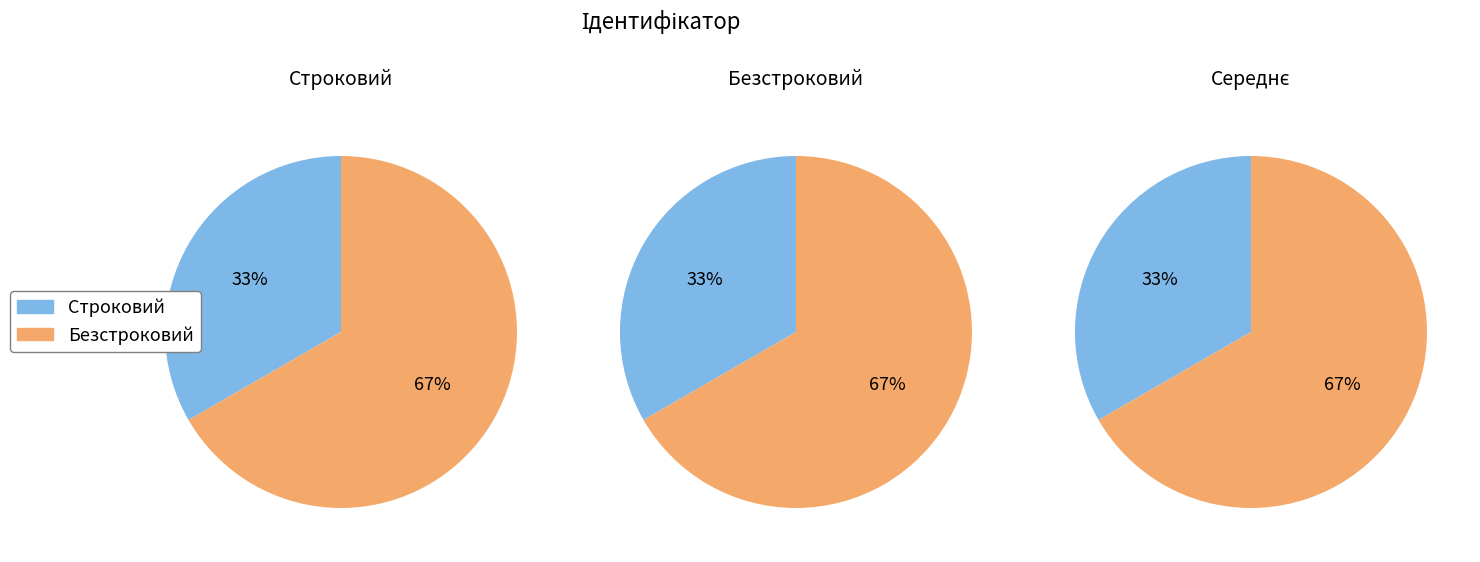

How many segments does this pie chart have?

2